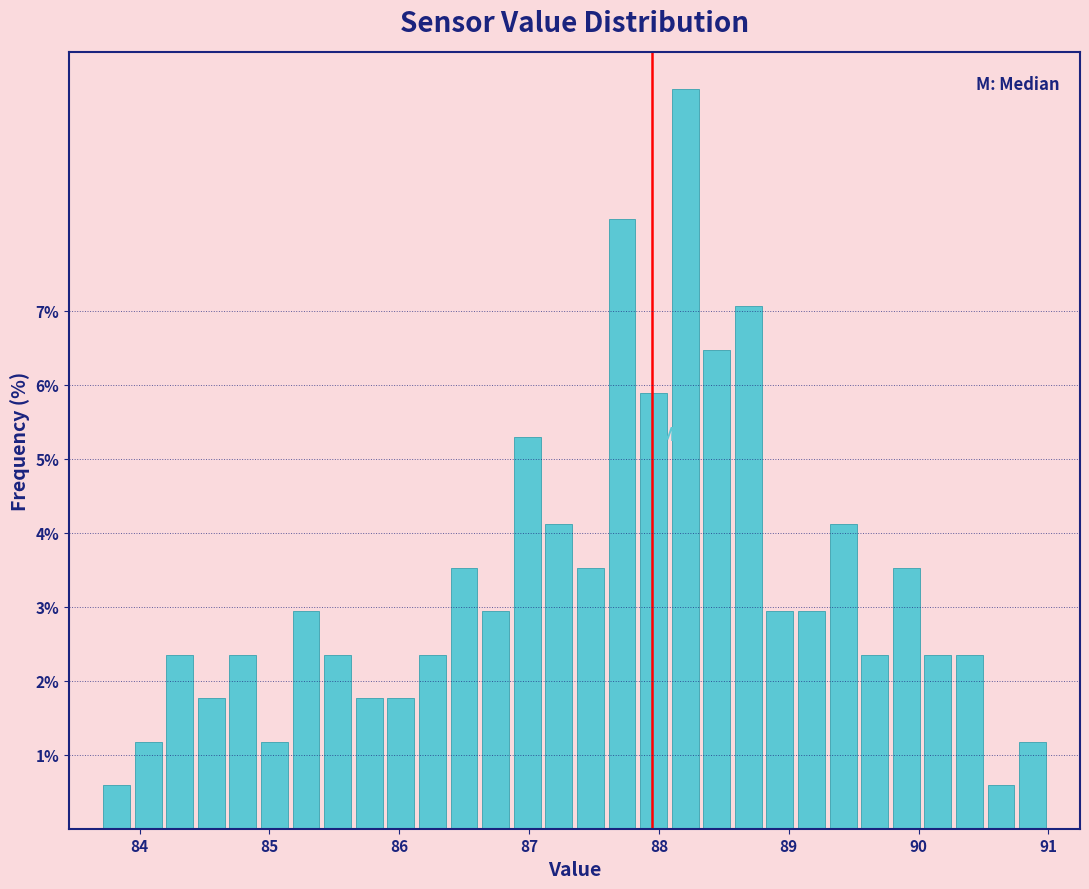

Around what value on the x-axis is the tallest bar? Give the approximate position of its centre, as read against the axis.

88.2